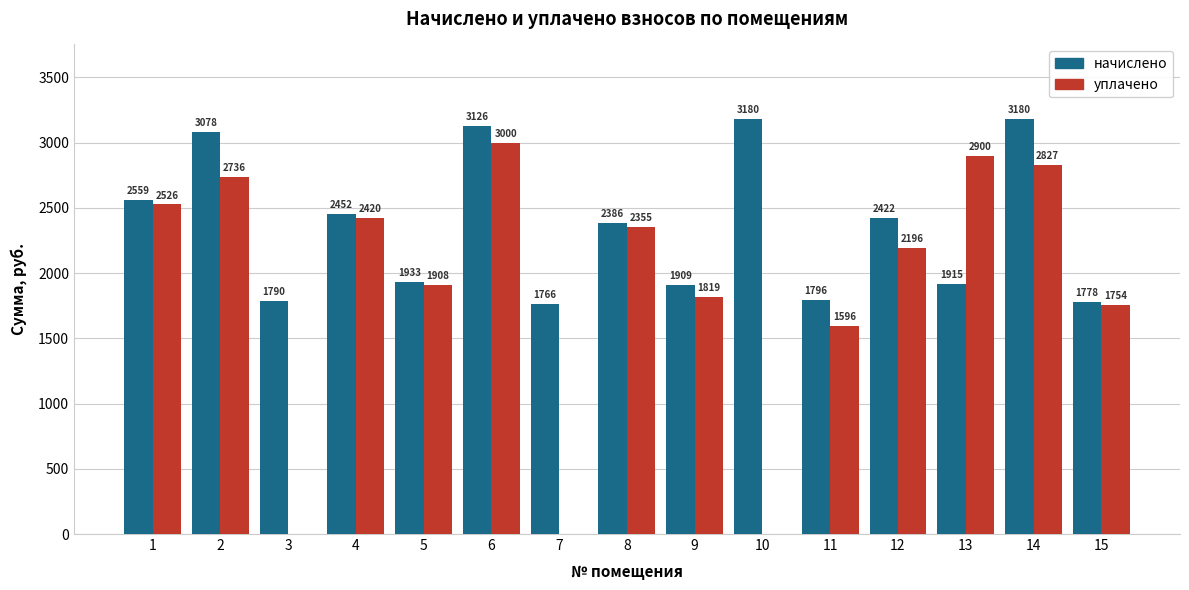

What is the maximum value shown in the chart?

3180.4